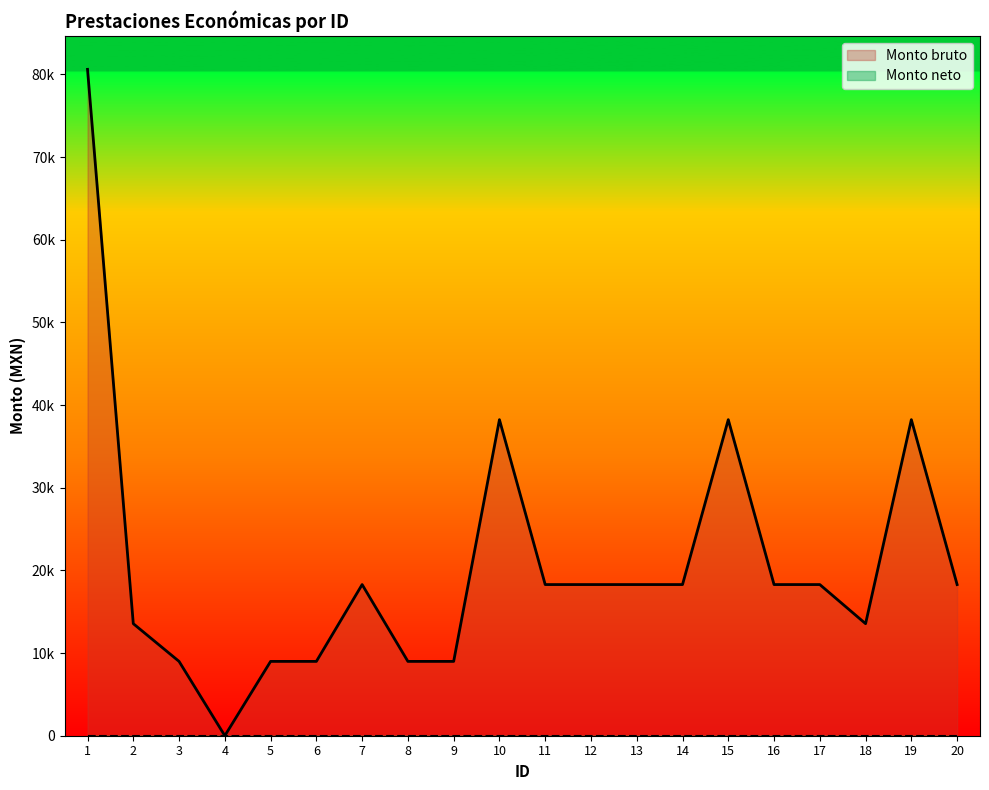

What is the sum of all values?

413694